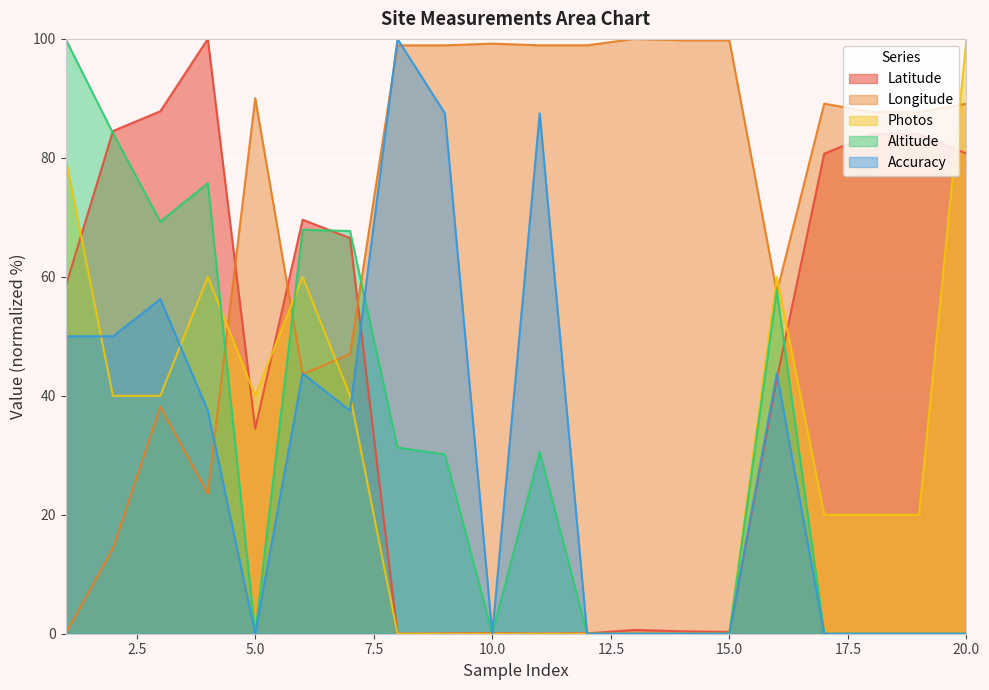

Is it true that Latitude equals 13.3 at 1?

False